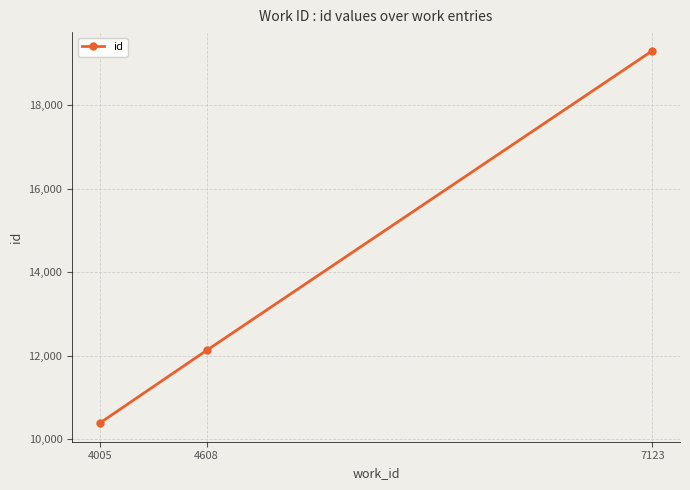

What is the value of the 3rd point from the left?

19303